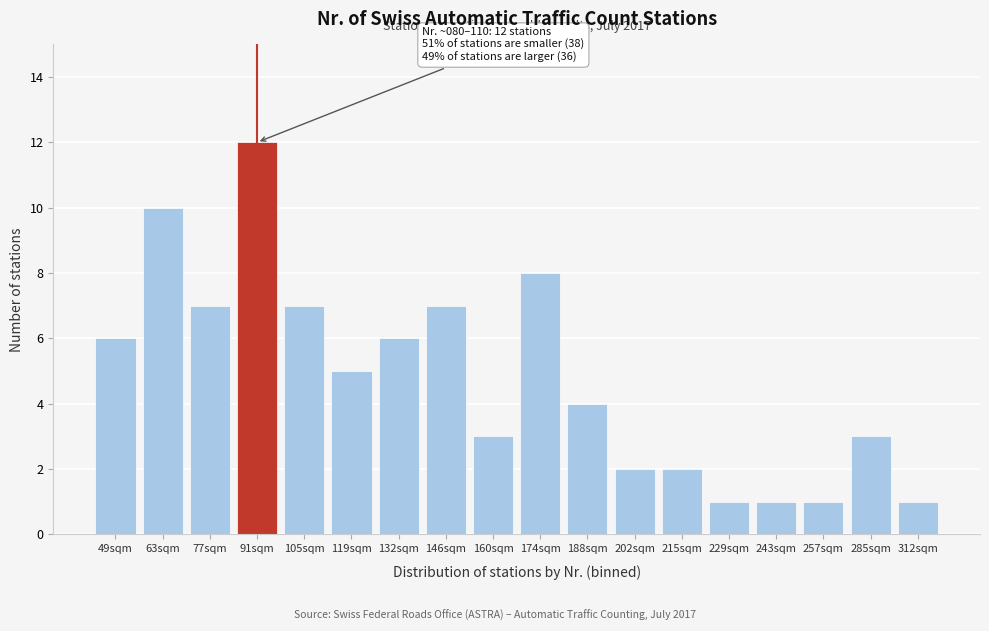

Reading right to left, list all the values displayed in this chart.

1	3	1	1	1	2	2	4	8	3	7	6	5	7	12	7	10	6